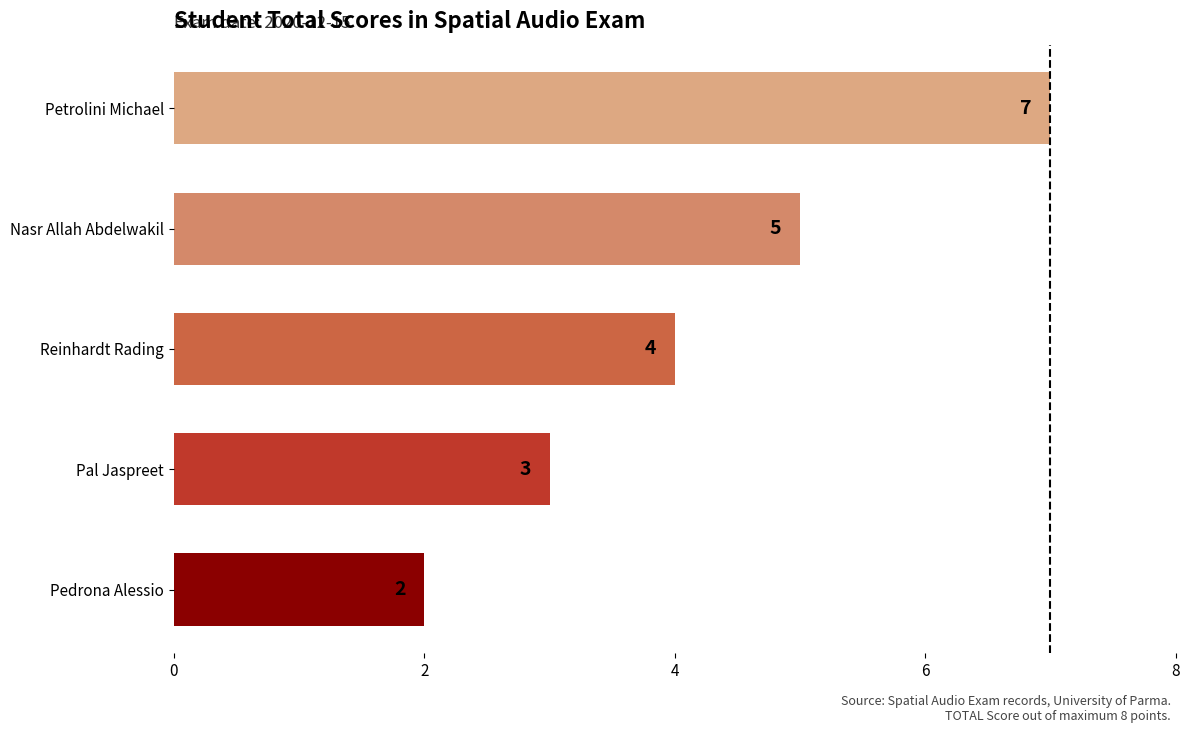

Are the bars grouped side by side (vs. stacked)?

No